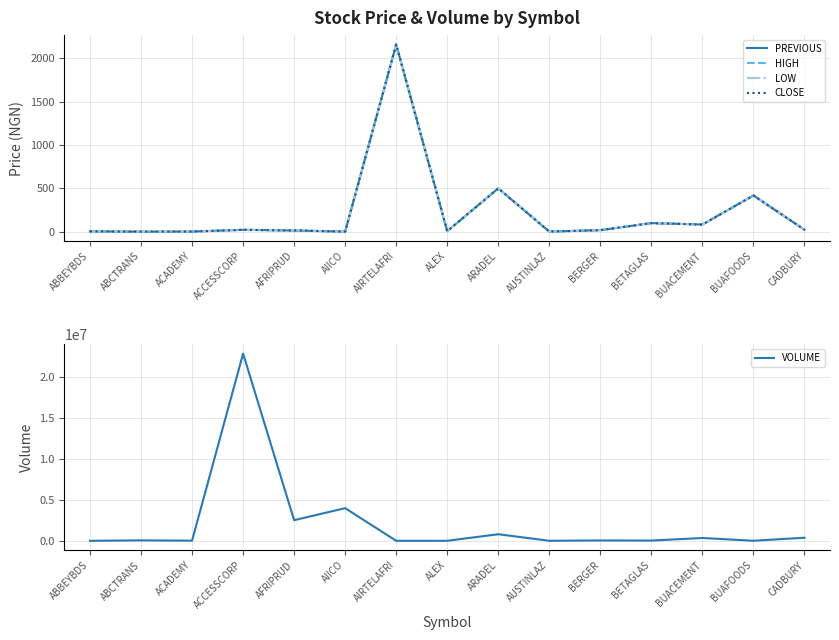

After their last crossing, which series has the higher values: CLOSE or VOLUME?

VOLUME